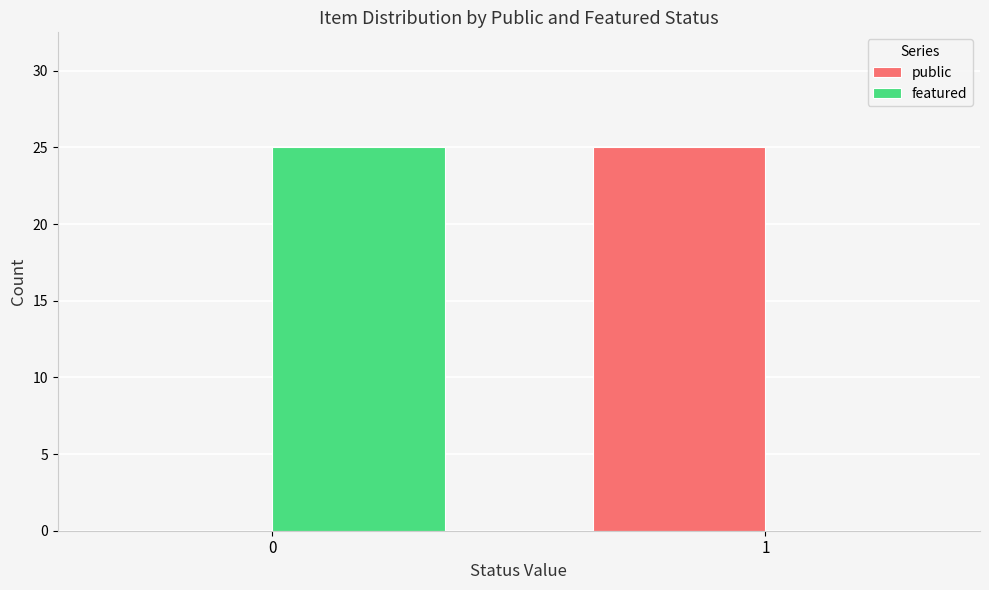

How many public values are between 0 and 25?

2